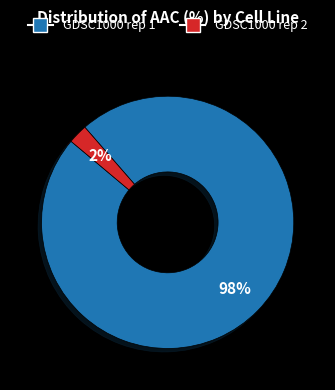

Is it true that GDSC1000 rep 2 is 2% of the pie?

True